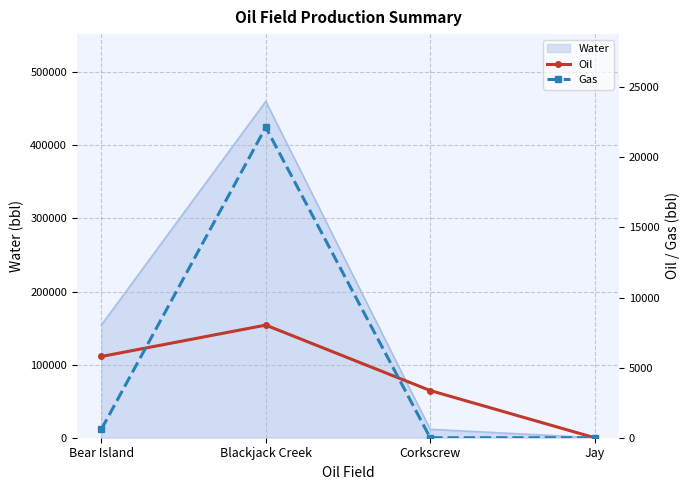

The value of Oil at Blackjack Creek is 8034. True or false?

True